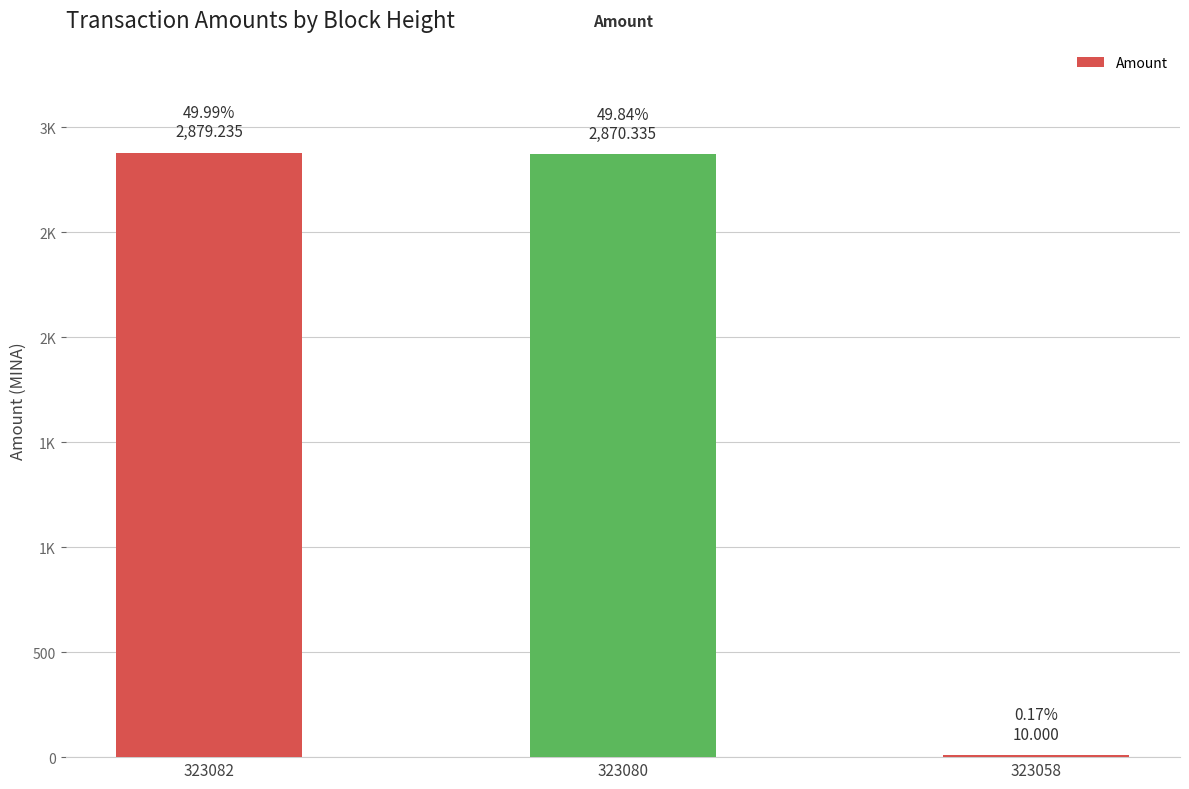

List the labels in order of value, largest first.

323082, 323080, 323058